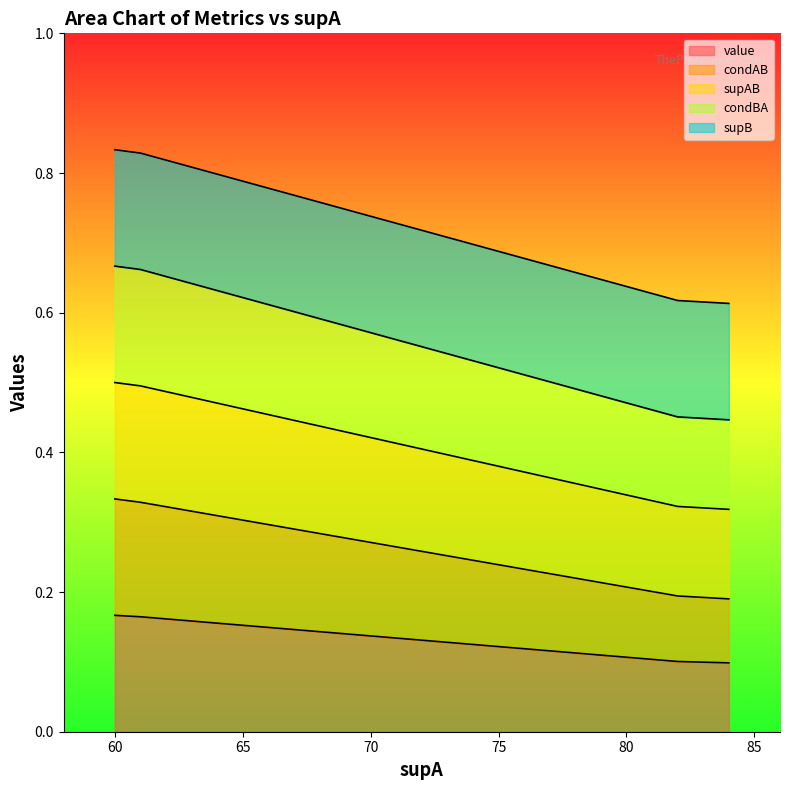

True or false: value has more than 0 points higher than both neighbors.

False